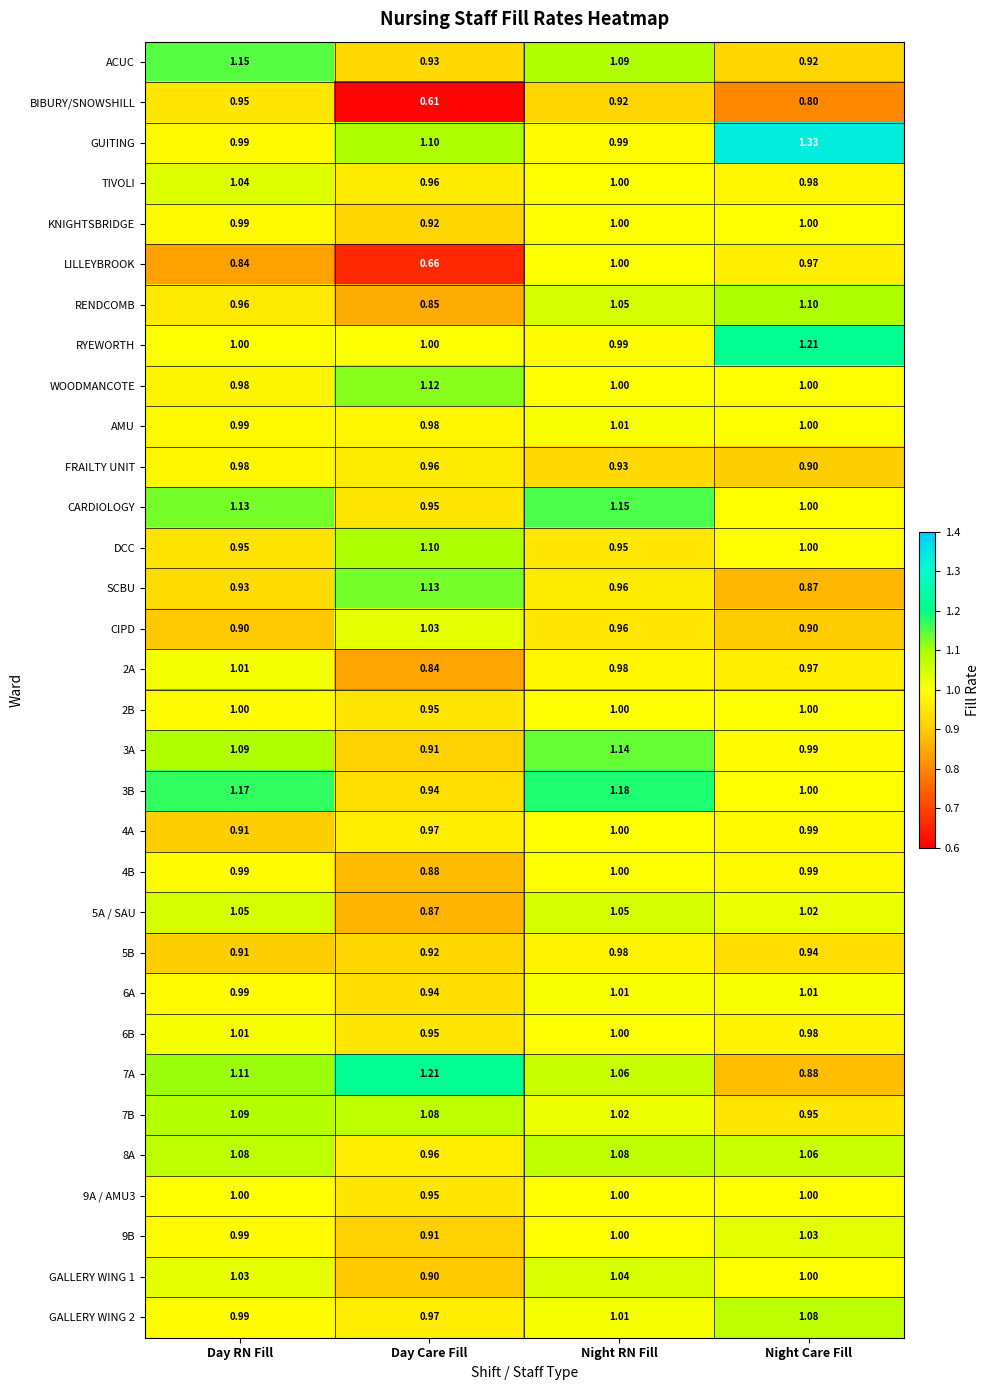

How many categories are shown in the chart?

4